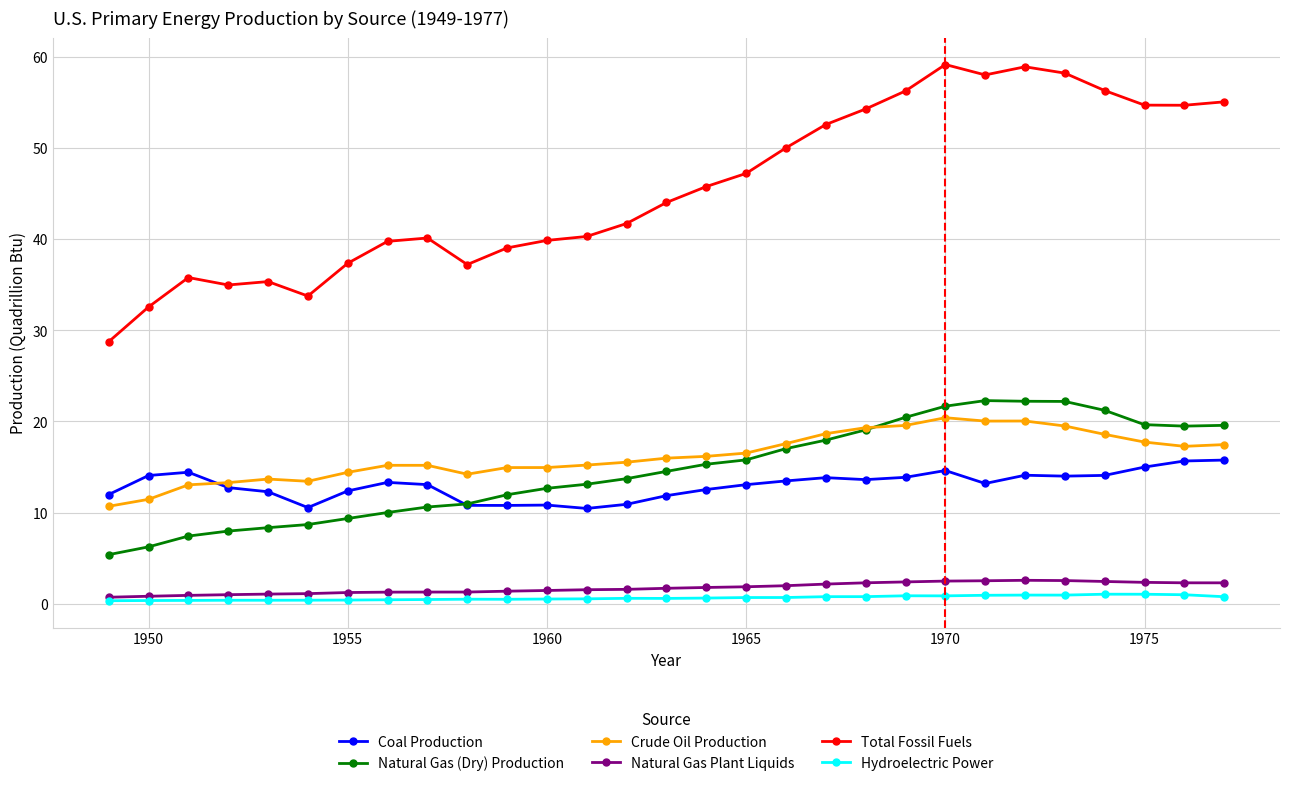

What is the difference between the maximum and minimum values in the Total Fossil Fuels series?

30.4